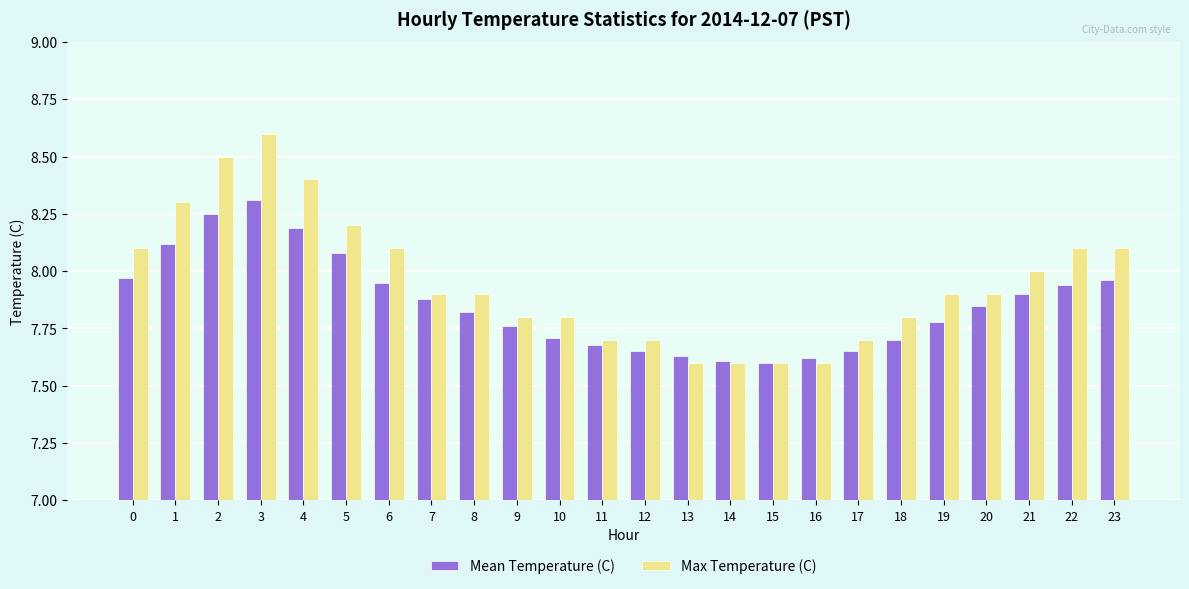

Between 1 and 19, which series saw the biggest shift?

Max Temperature (C)